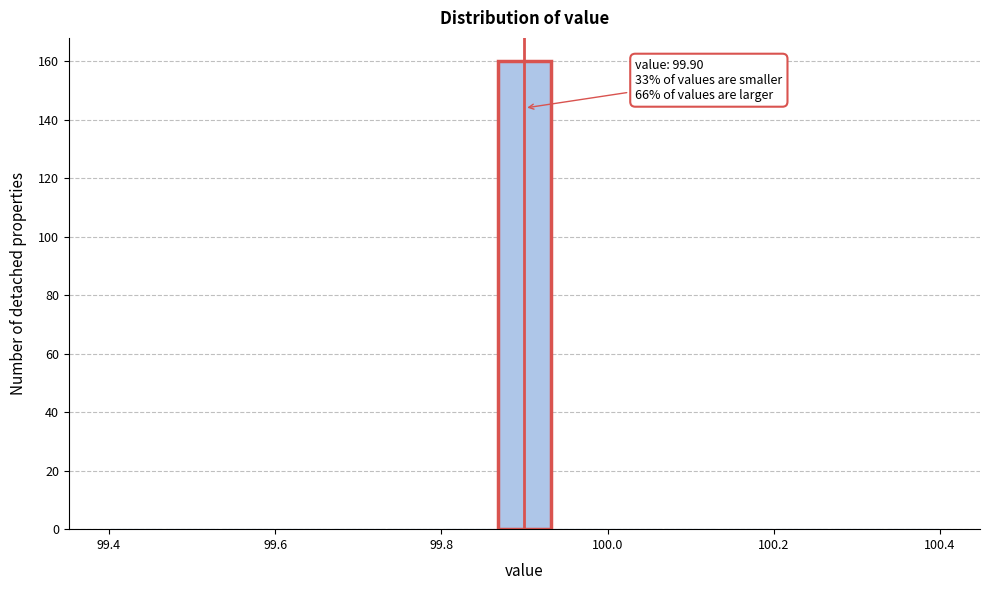

Around what value on the x-axis is the tallest bar? Give the approximate position of its centre, as read against the axis.

99.90